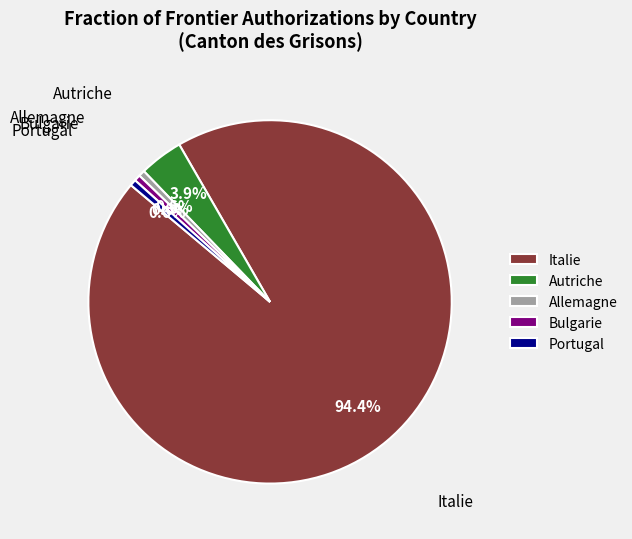

Which slice represents more than half of the pie?

Italie